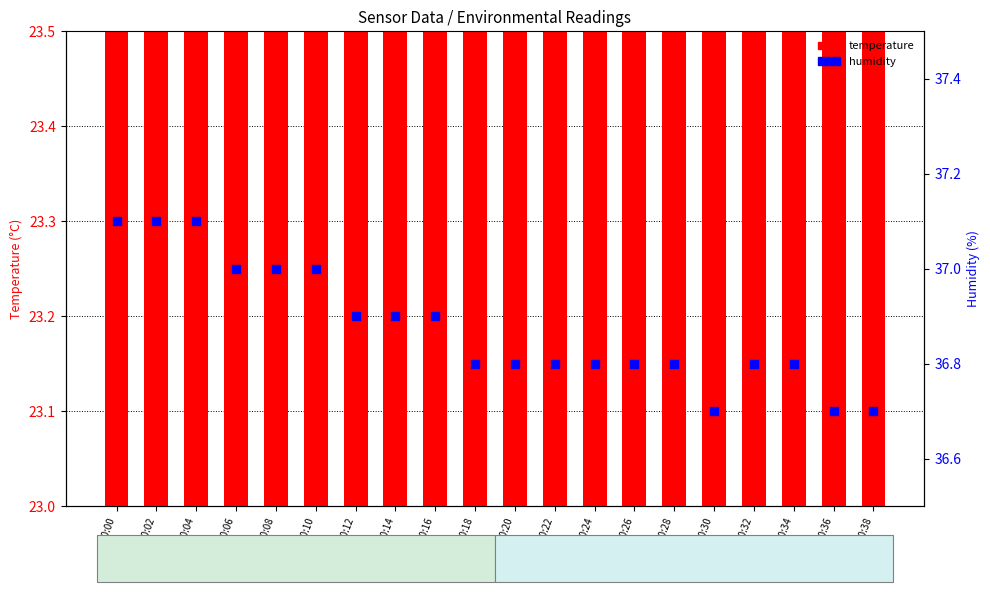

What are all the series names shown in the legend?

temperature, humidity